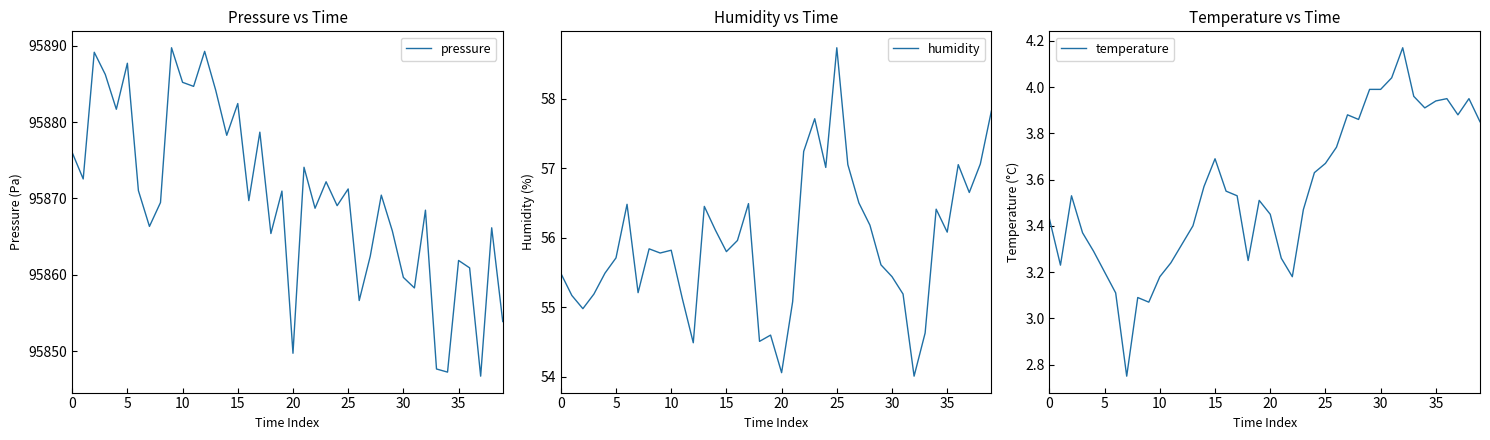

What is the sum of all humidity values?

2236.2